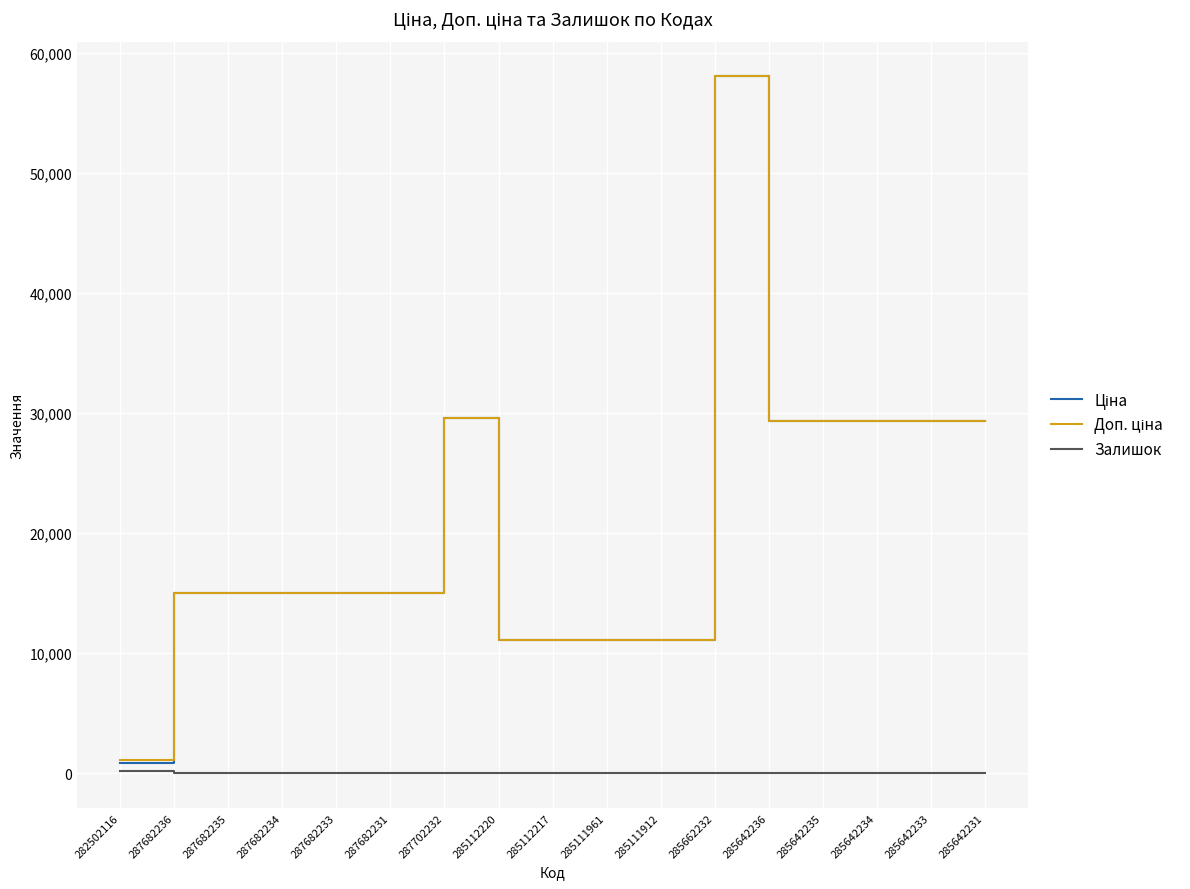

What is the maximum value shown in the chart?

58037.0